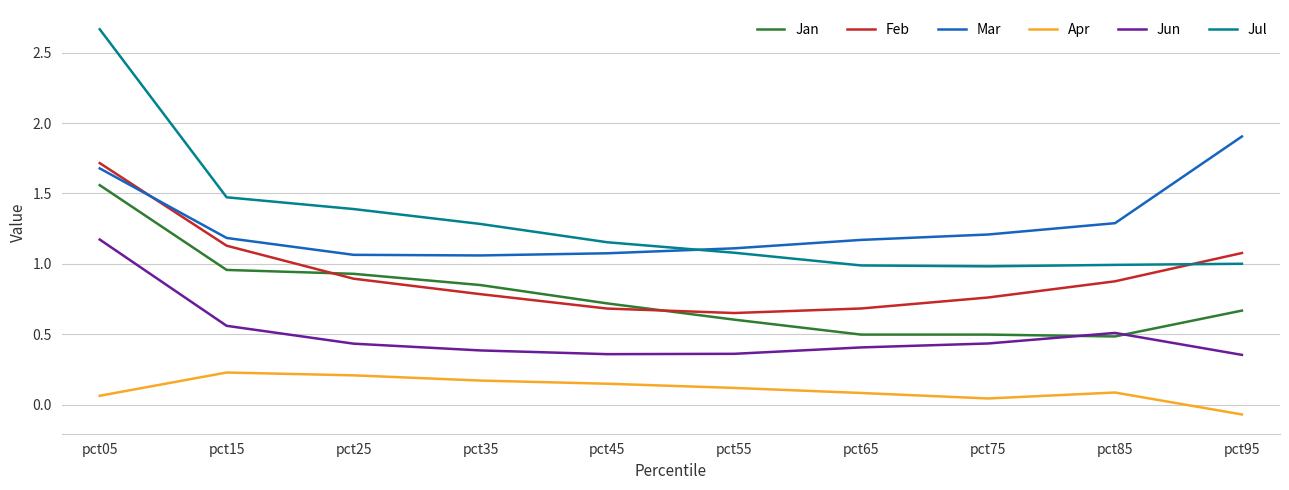

Which category has the highest value across all series?

pct05